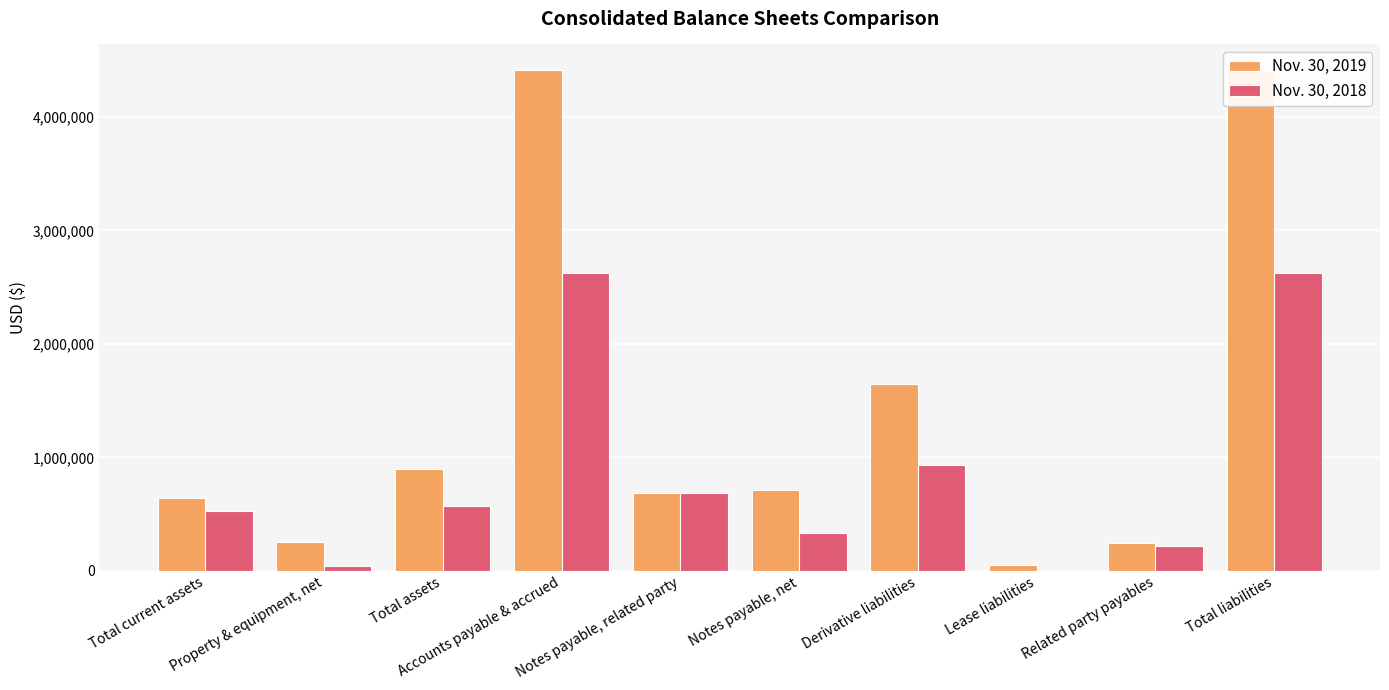

At which label is Nov. 30, 2019 closest to 2233711?

Derivative liabilities